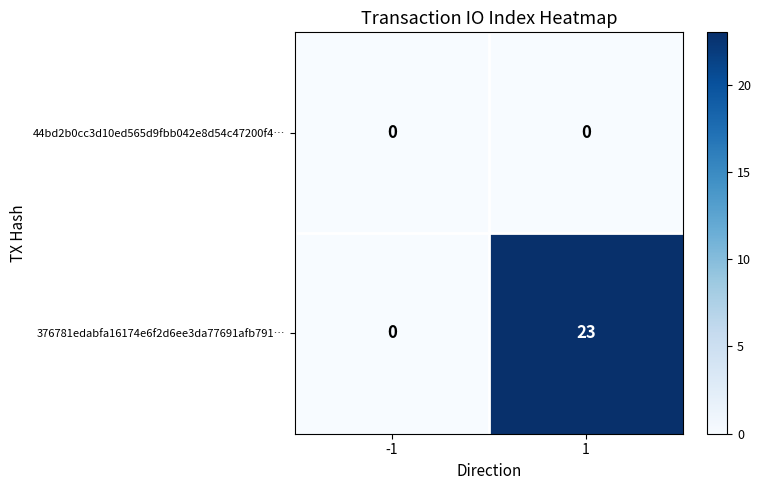

What is the maximum value shown in the chart?

23